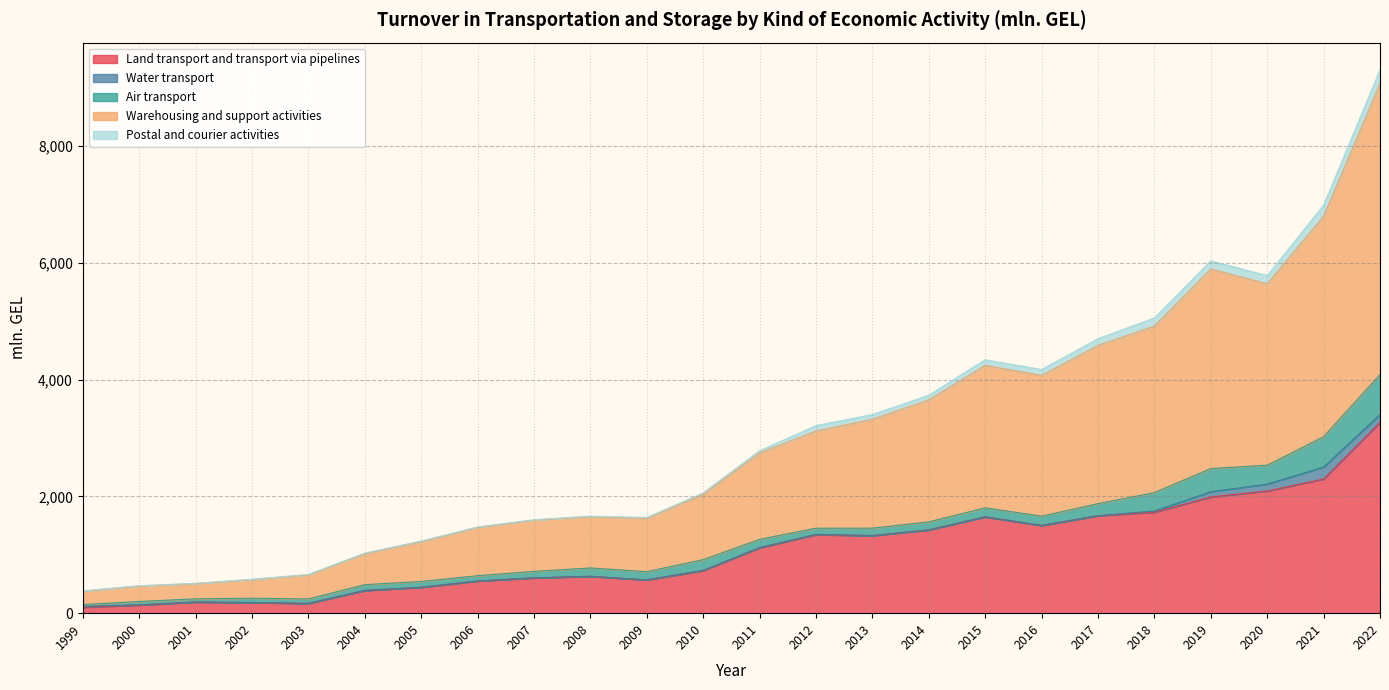

What is the lowest value of the Land transport and transport via pipelines series?

101.6